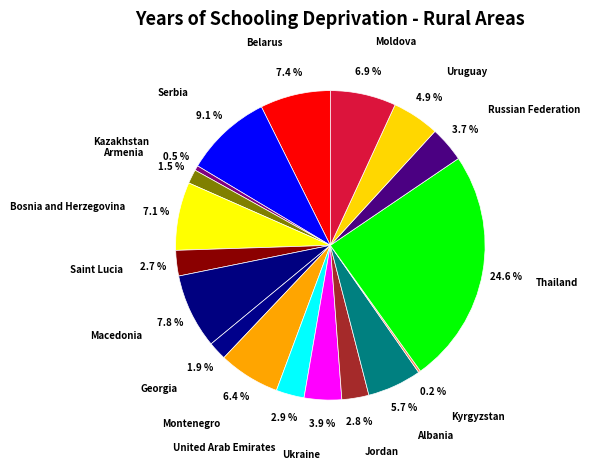

Do Montenegro and United Arab Emirates together represent more than half of the pie?

No